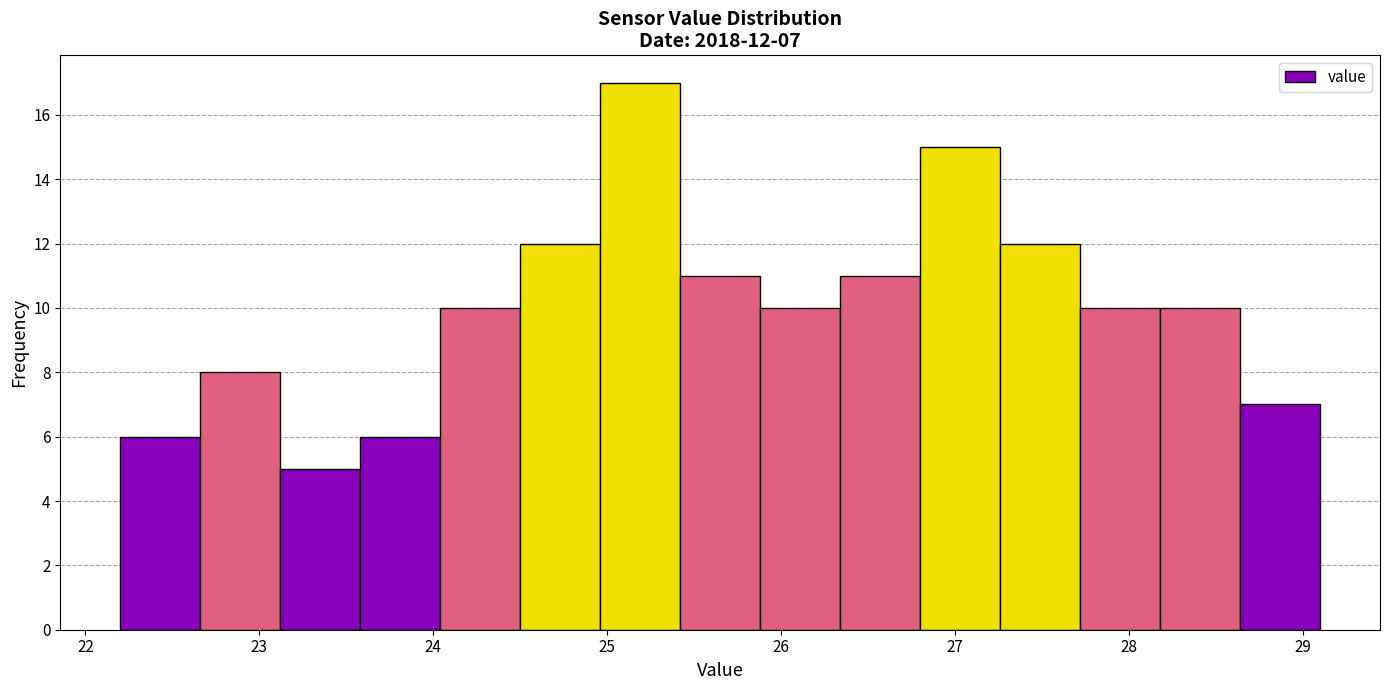

Which range on the x-axis has the tallest bar?

24.96 to 25.42